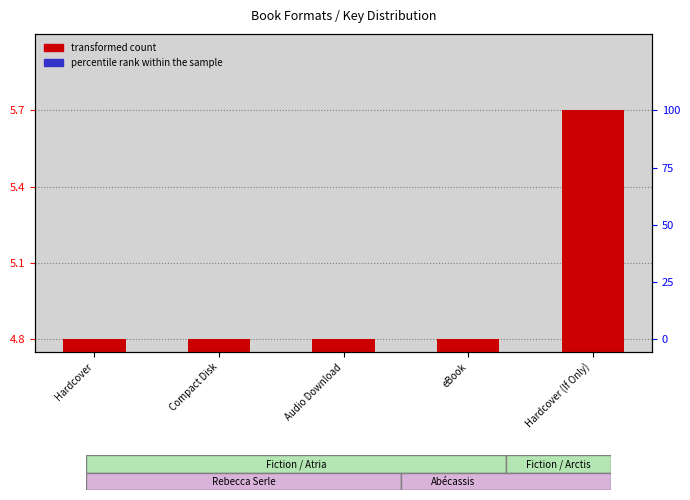

How many bars are there in each group?

2